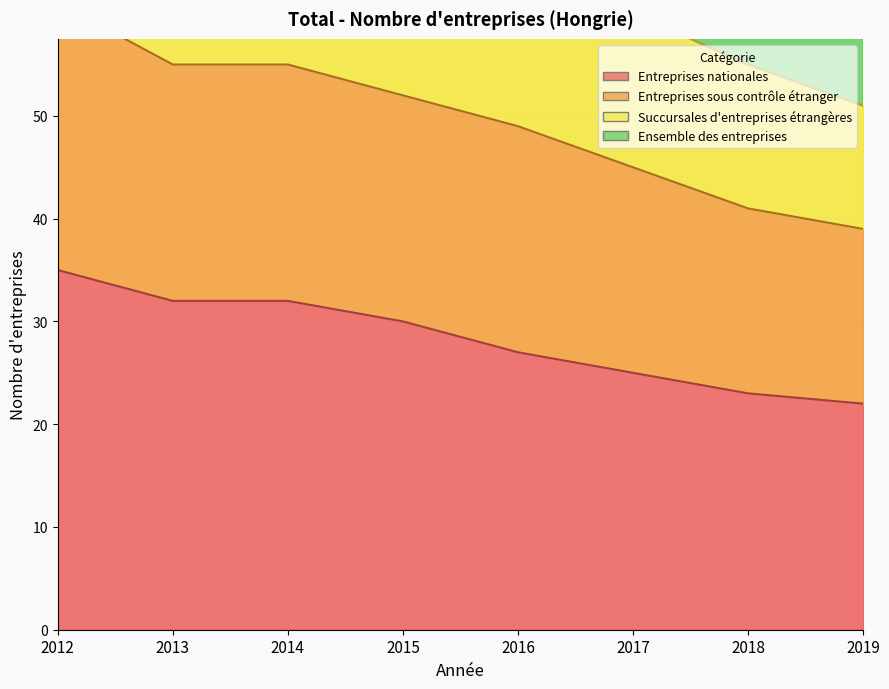

What are all the series names shown in the legend?

Entreprises nationales, Entreprises sous contrôle étranger, Succursales d'entreprises étrangères, Ensemble des entreprises